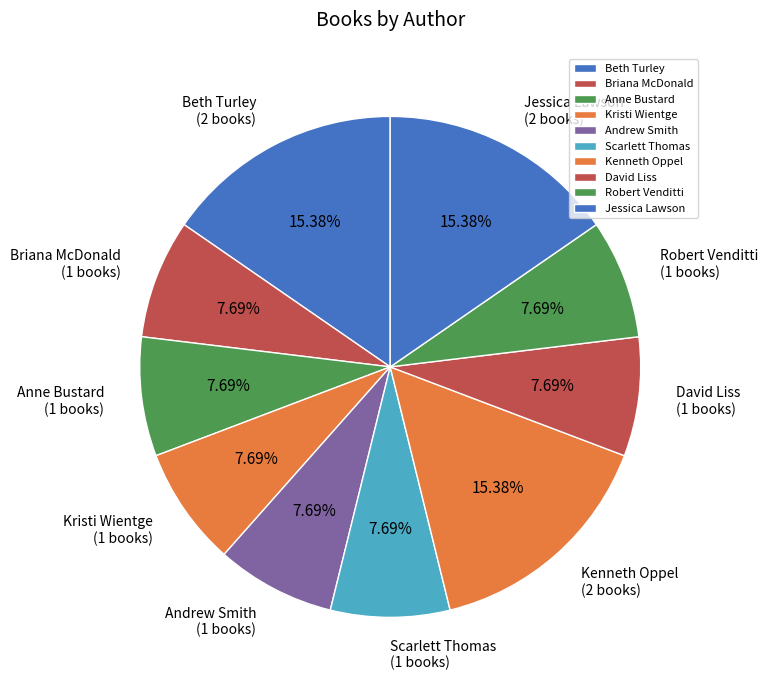

Do Andrew Smith and Scarlett Thomas together represent more than half of the pie?

No